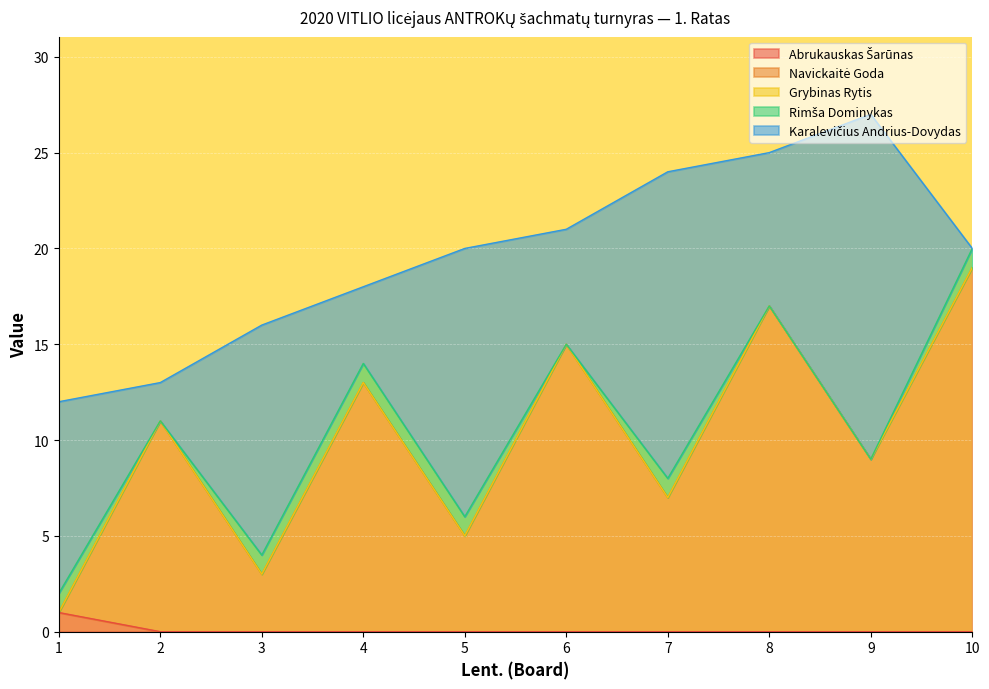

At which label is Grybinas Rytis closest to 0?

1